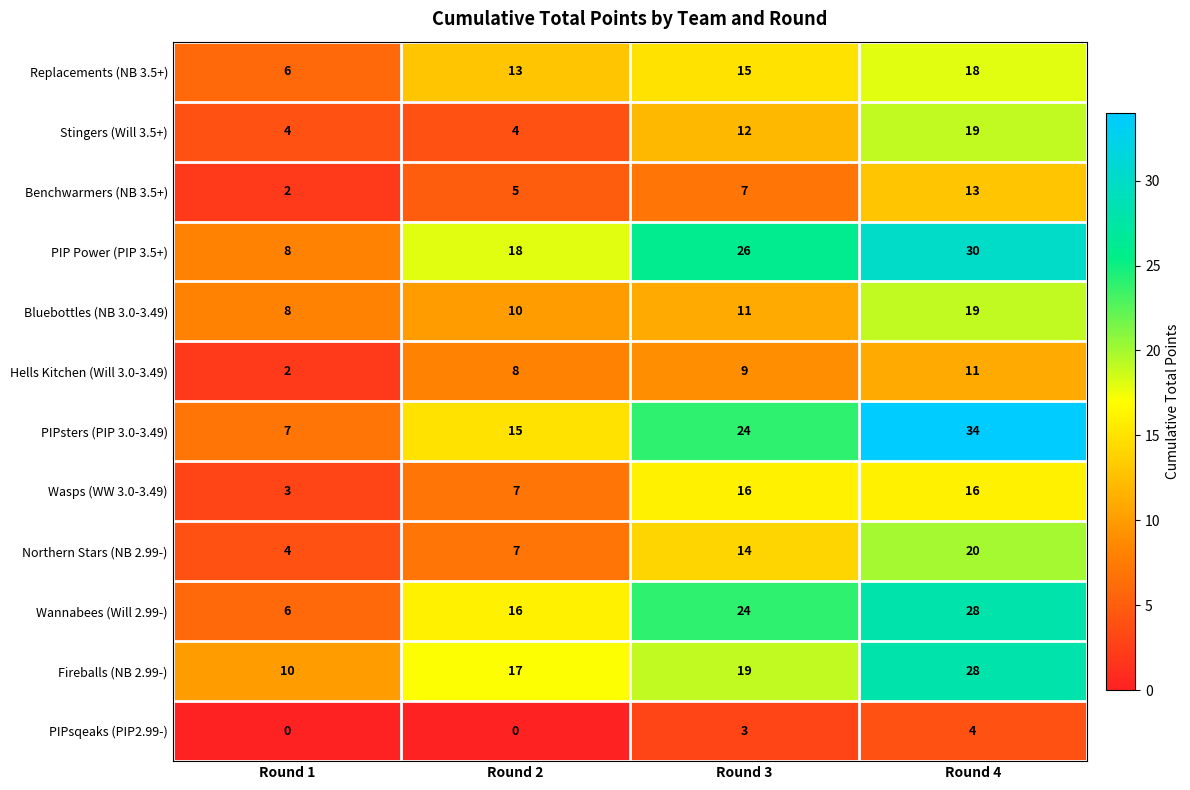

Where is Northern Stars (NB 2.99-) nearest to the value 12?

Round 3